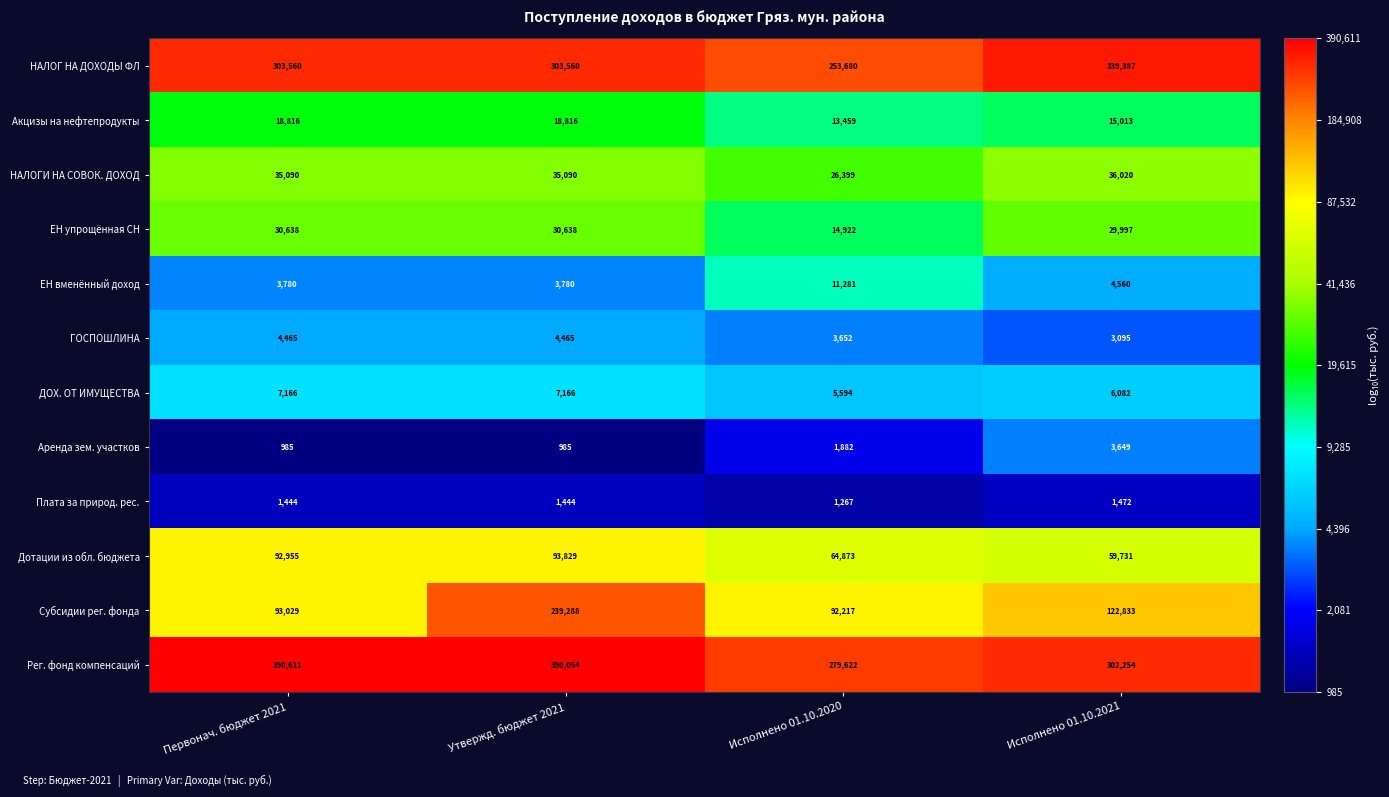

How many Плата за природ. рес. values are between 1444 and 1472?

3